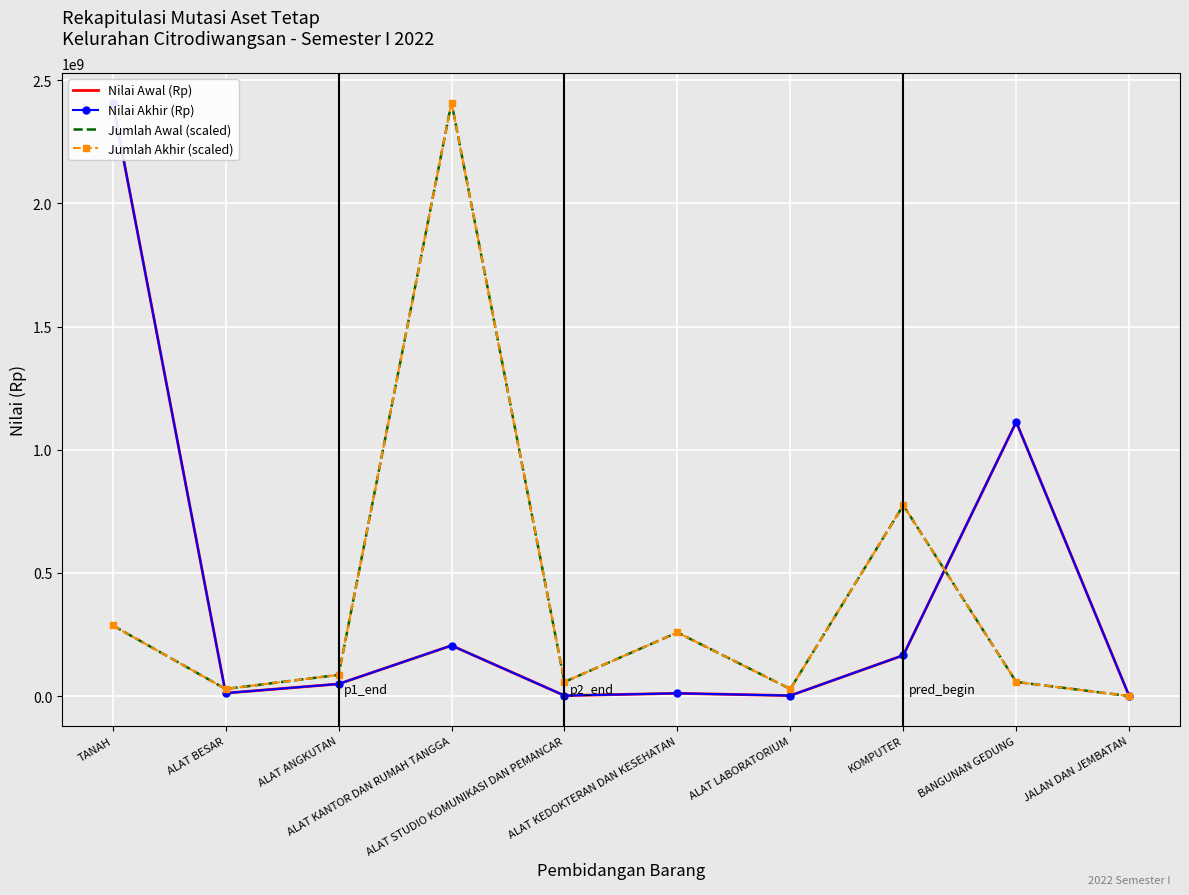

Where is the first local minimum for Jumlah Akhir (scaled)?

ALAT BESAR